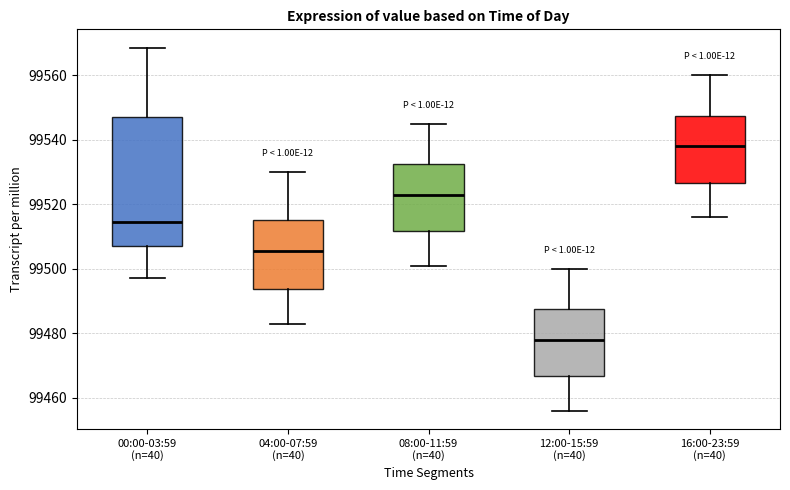

Comparing the boxes themselves (not the whiskers), which one is the tallest?

00:00-03:59 (n=40)